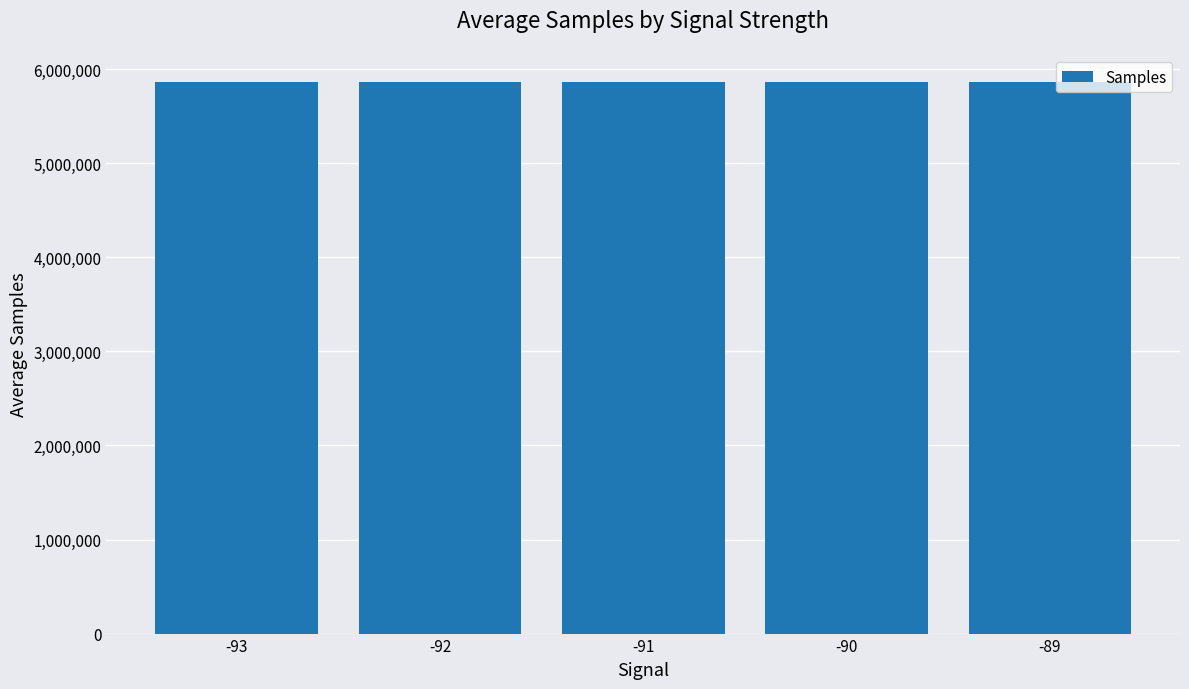

What is the smallest value displayed?

5859060